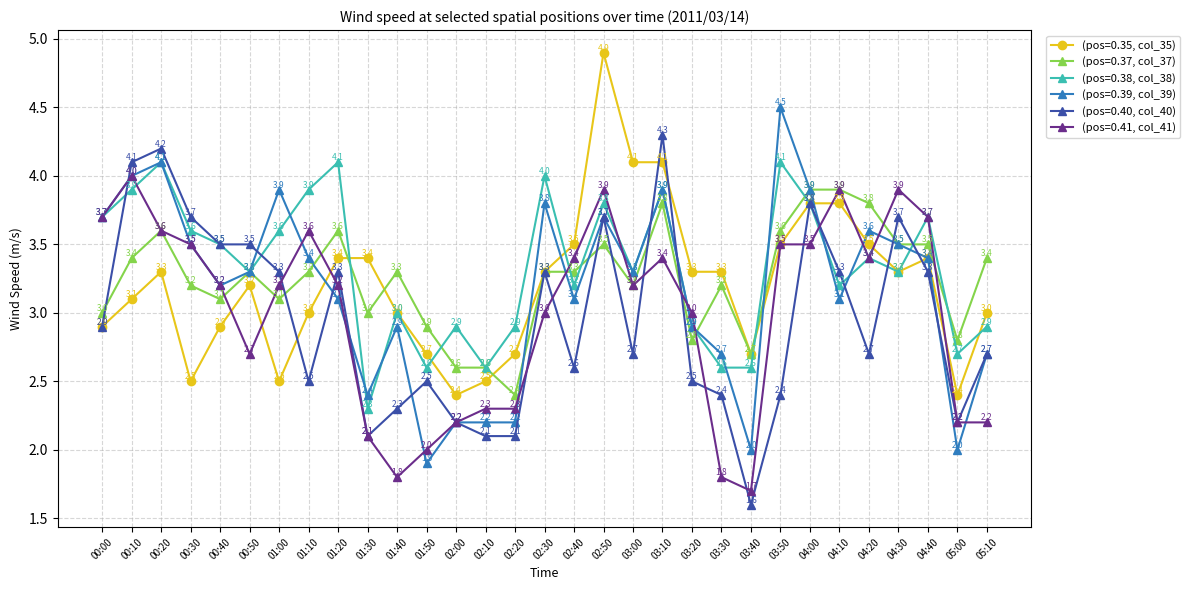

Is it true that (pos=0.35, col_35) equals 1.0 at 03:10?

False